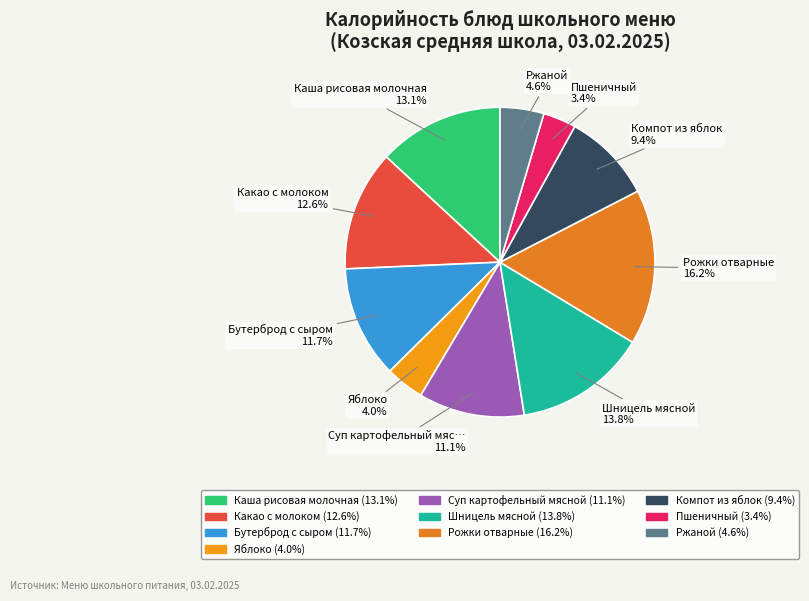

What portion of the pie excludes Какао с молоком?

87.4%